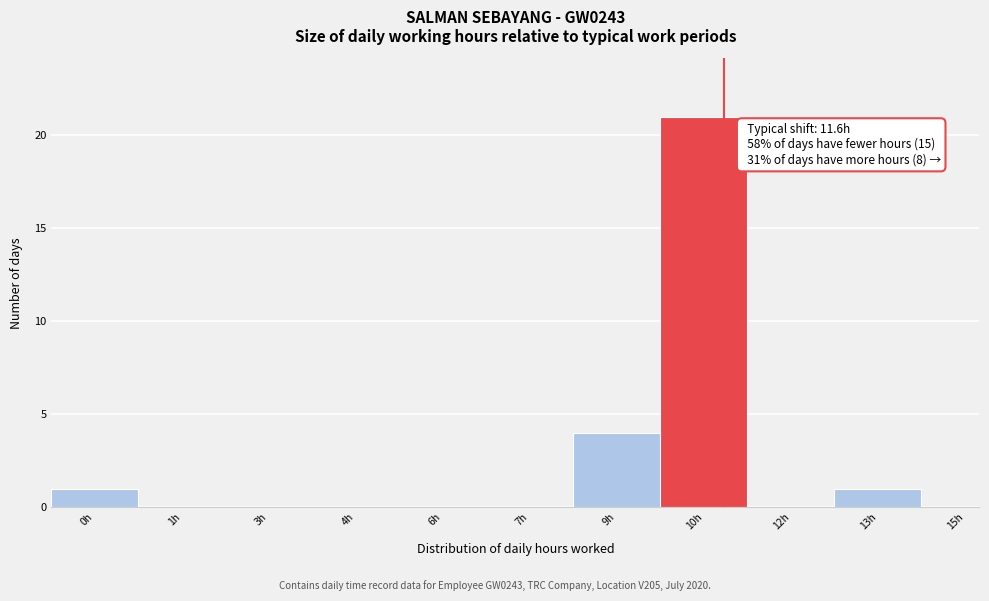

Reading left to right, list all the values displayed in this chart.

0h=1	1h=0	3h=0	4h=0	6h=0	7h=0	9h=4	10h=21	12h=0	13h=1	15h=0